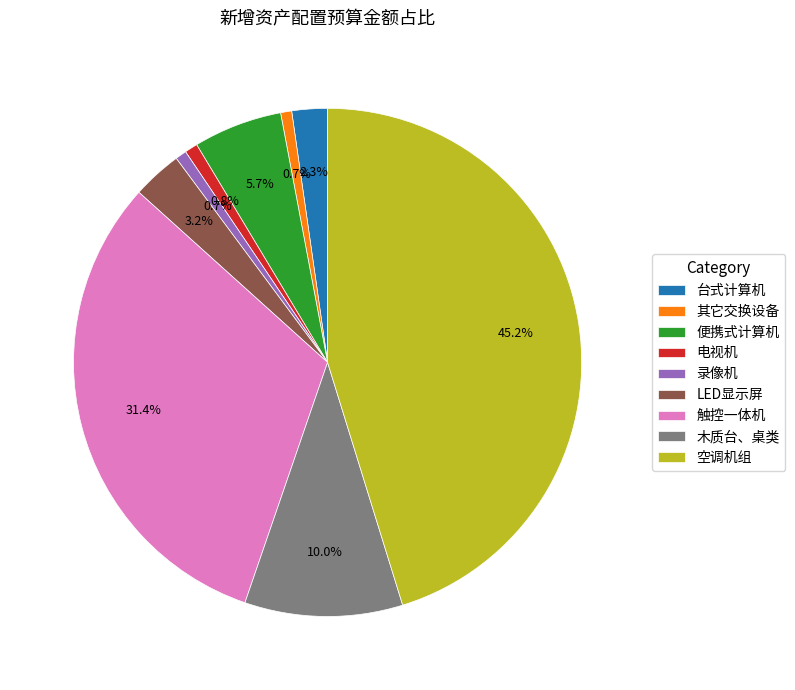

Is there a majority slice in this chart?

No